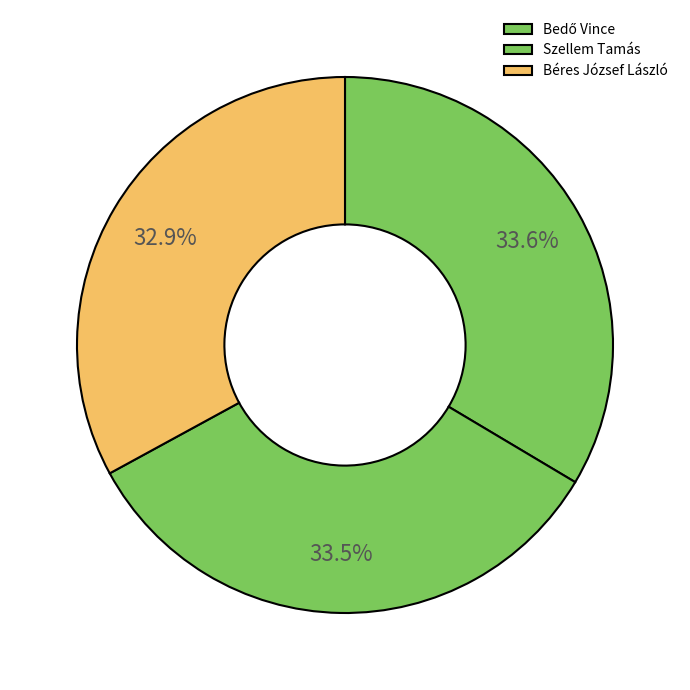

Rank the categories by value from highest to lowest.

Bedő Vince, Szellem Tamás, Béres József László